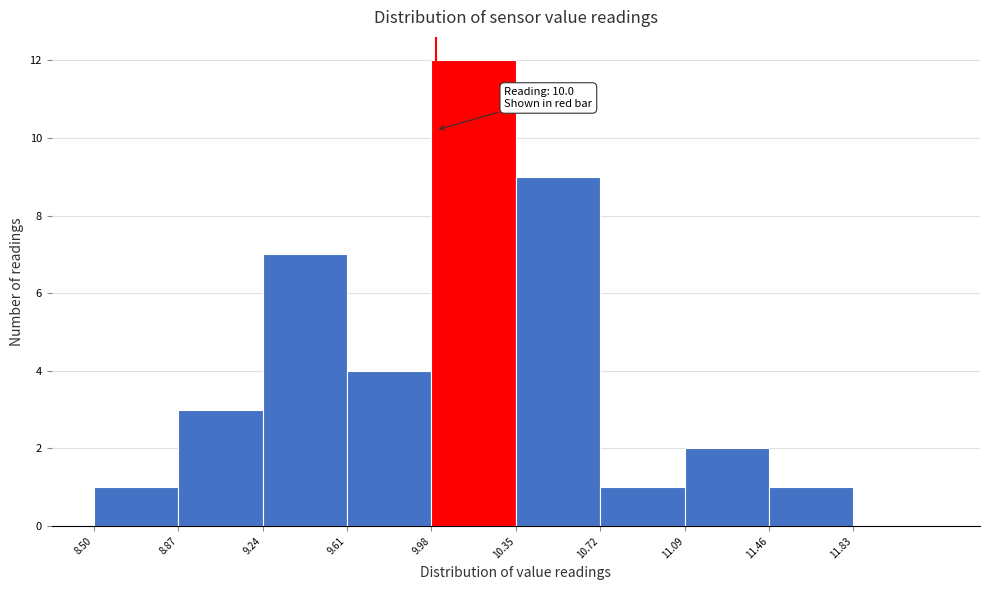

Over which range of the x-axis is the bar tallest?

9.98 to 10.35